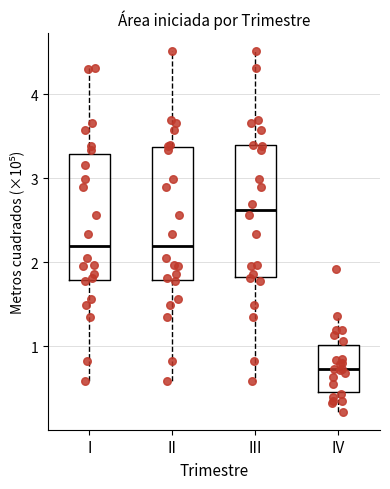

Reading left to right, read every box against the y-axis: the position of its median line, the range the box covers, and the ends of its whiskers. The values are not printed on the chart, so give them approximately, as read against the axis.

I: median 2.2, box 1.8 to 3.3, whiskers 0.6 to 4.3
II: median 2.2, box 1.8 to 3.4, whiskers 0.6 to 4.5
III: median 2.6, box 1.8 to 3.4, whiskers 0.6 to 4.5
IV: median 0.7, box 0.5 to 1.0, whiskers 0.2 to 1.4